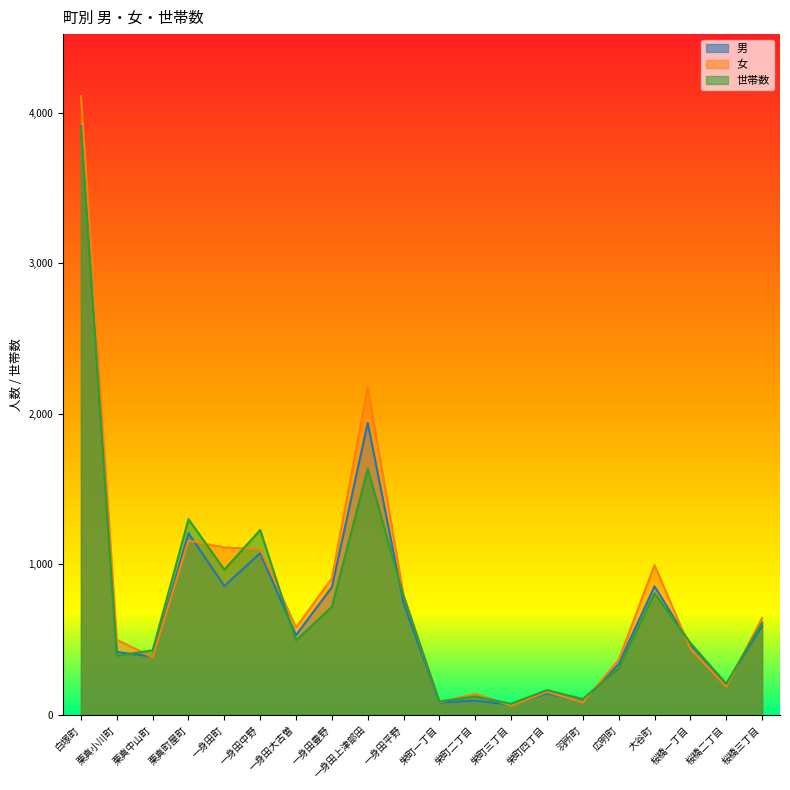

How many lines are shown in the chart?

3